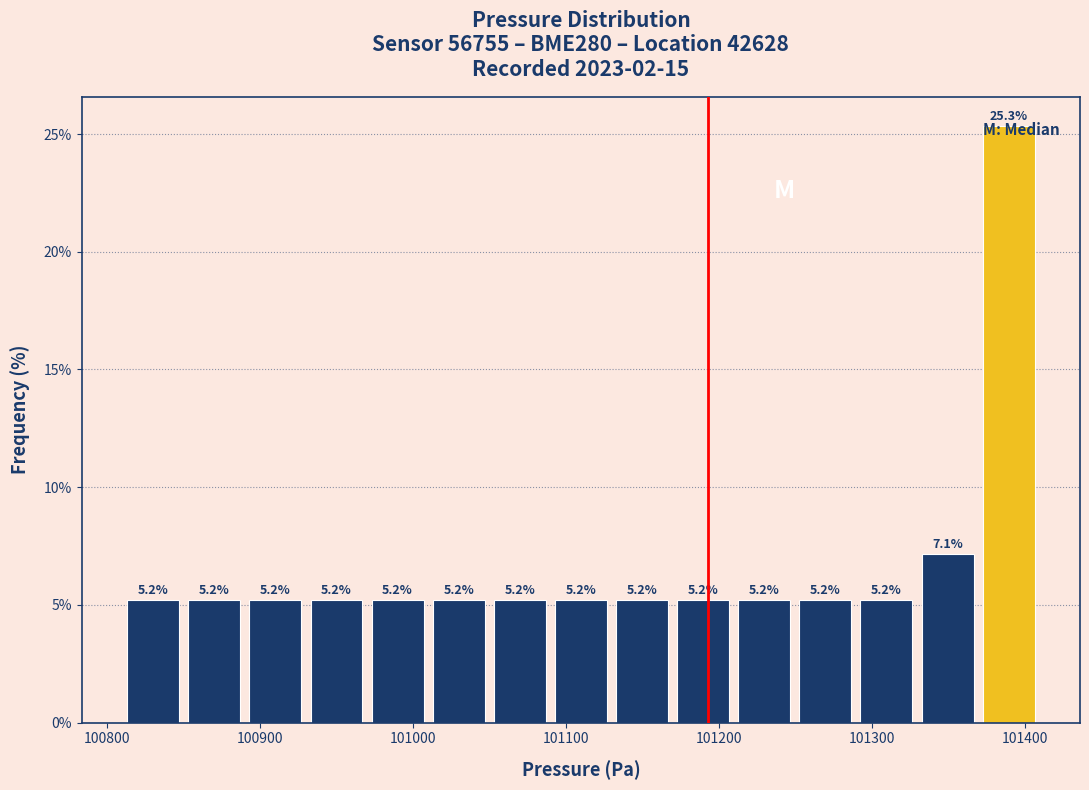

Around what value on the x-axis is the tallest bar? Give the approximate position of its centre, as read against the axis.

101390